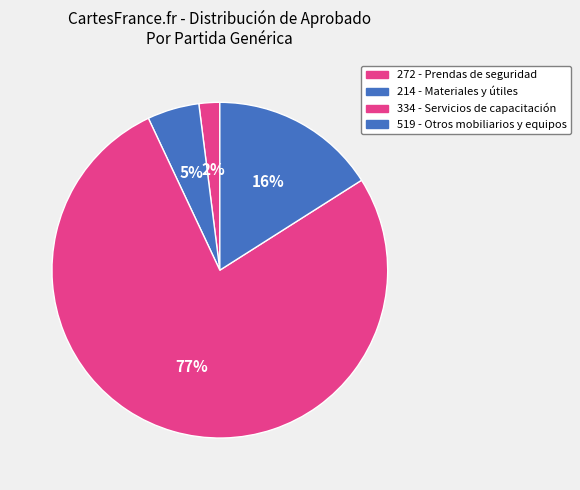

Which slice is the smallest?

272 - Prendas de seguridad